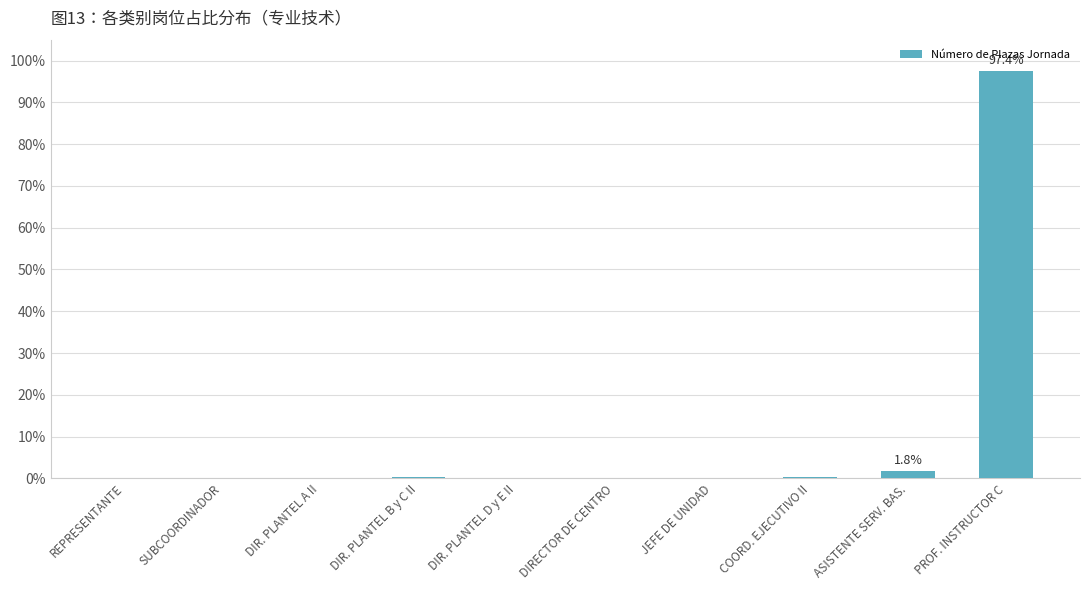

Where is the data nearest to the value 48?

ASISTENTE SERV. BAS.